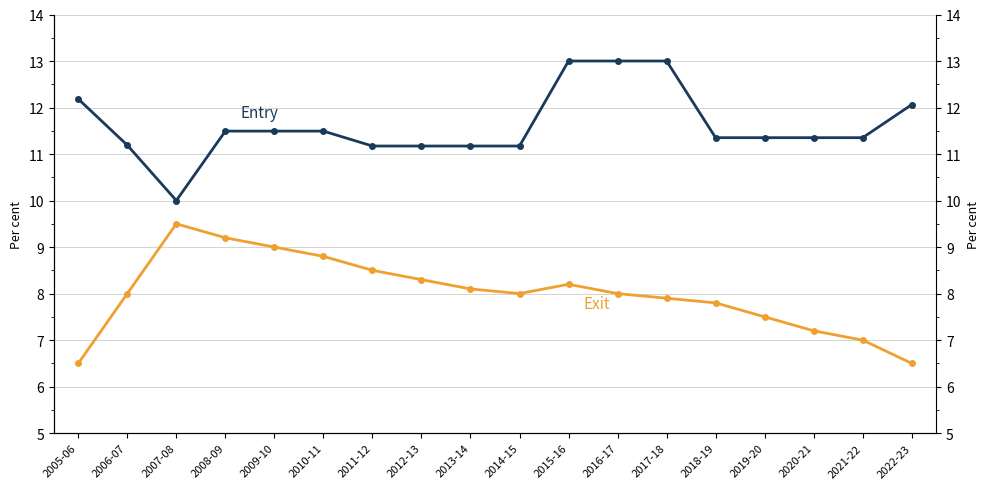

What is the total value across all series at 2013-14?

19.3